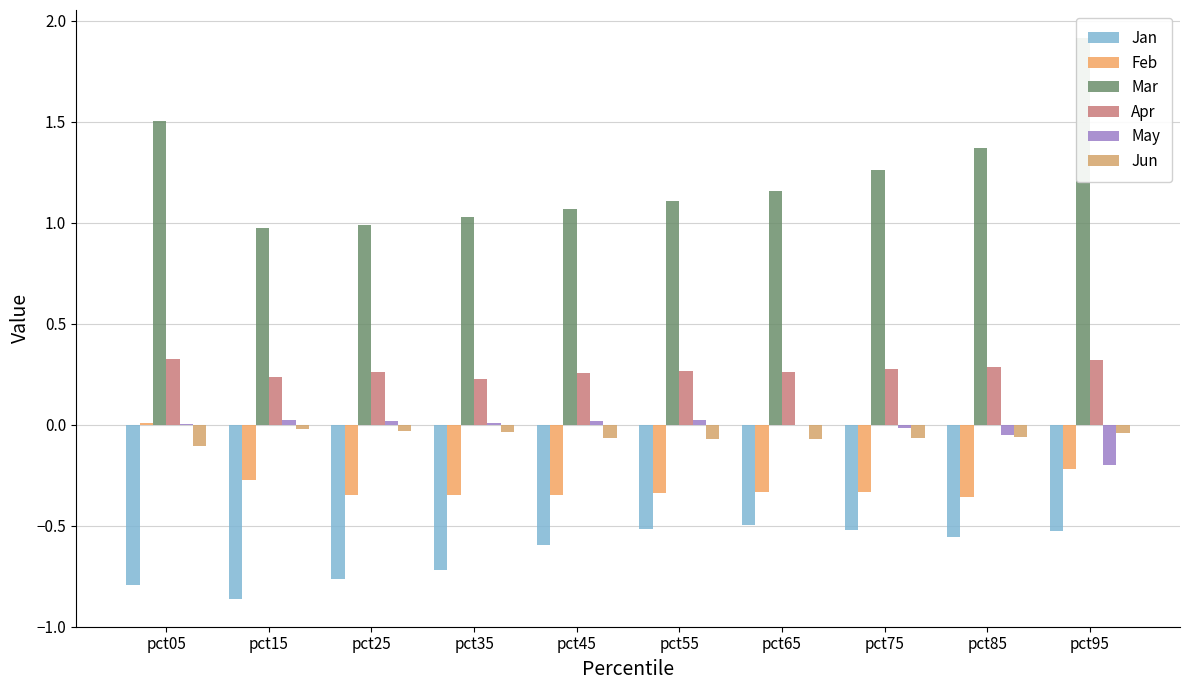

Read the Jan value at pct95.

-0.5